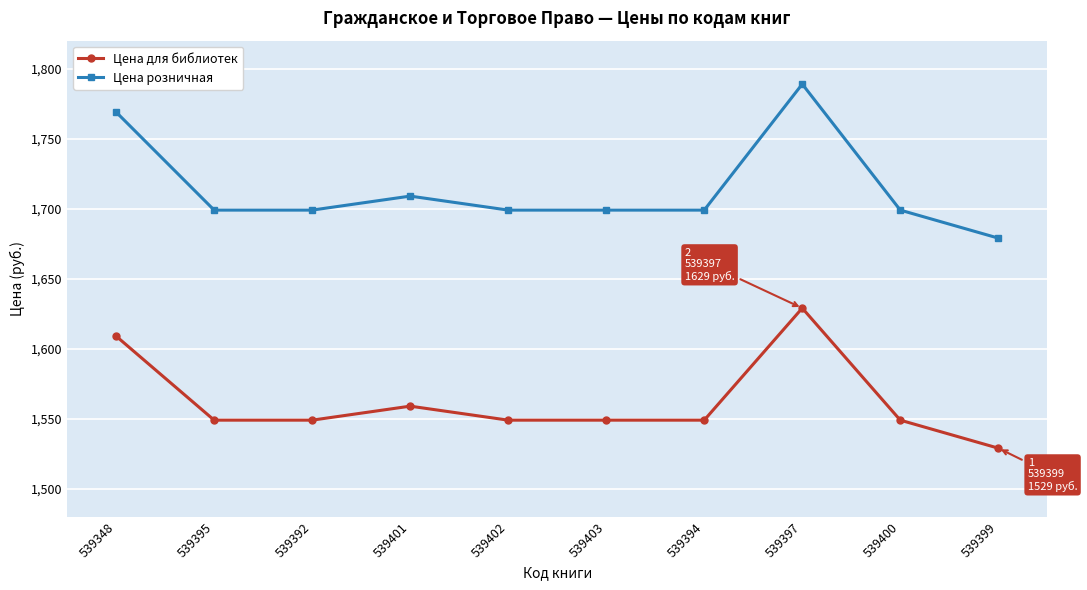

Count the number of categories in the chart.

10